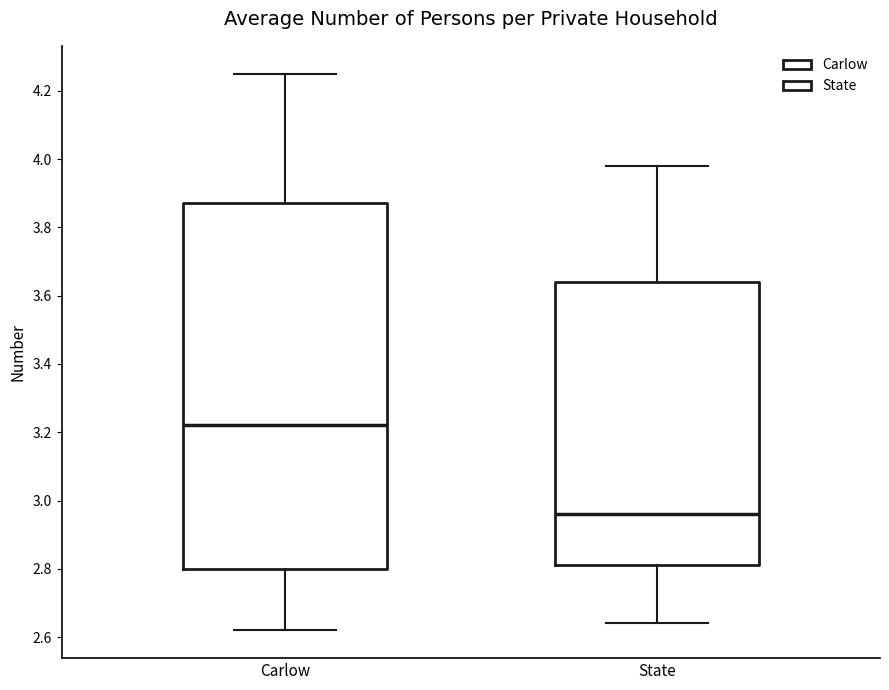

Reading left to right, transcribe this box plot: for each box, give where its median line is, the range the box spans, and where its two whiskers end, as read against the y-axis. The values are not printed on the chart, so give them approximately, as read against the axis.

Carlow: median 3.22, box 2.80 to 3.88, whiskers 2.62 to 4.26
State: median 2.96, box 2.82 to 3.64, whiskers 2.64 to 3.98